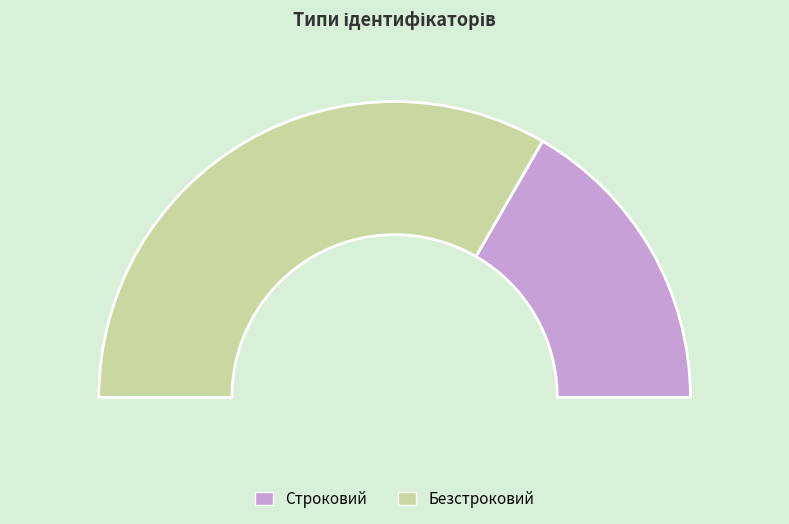

Is Строковий the majority of the pie?

No